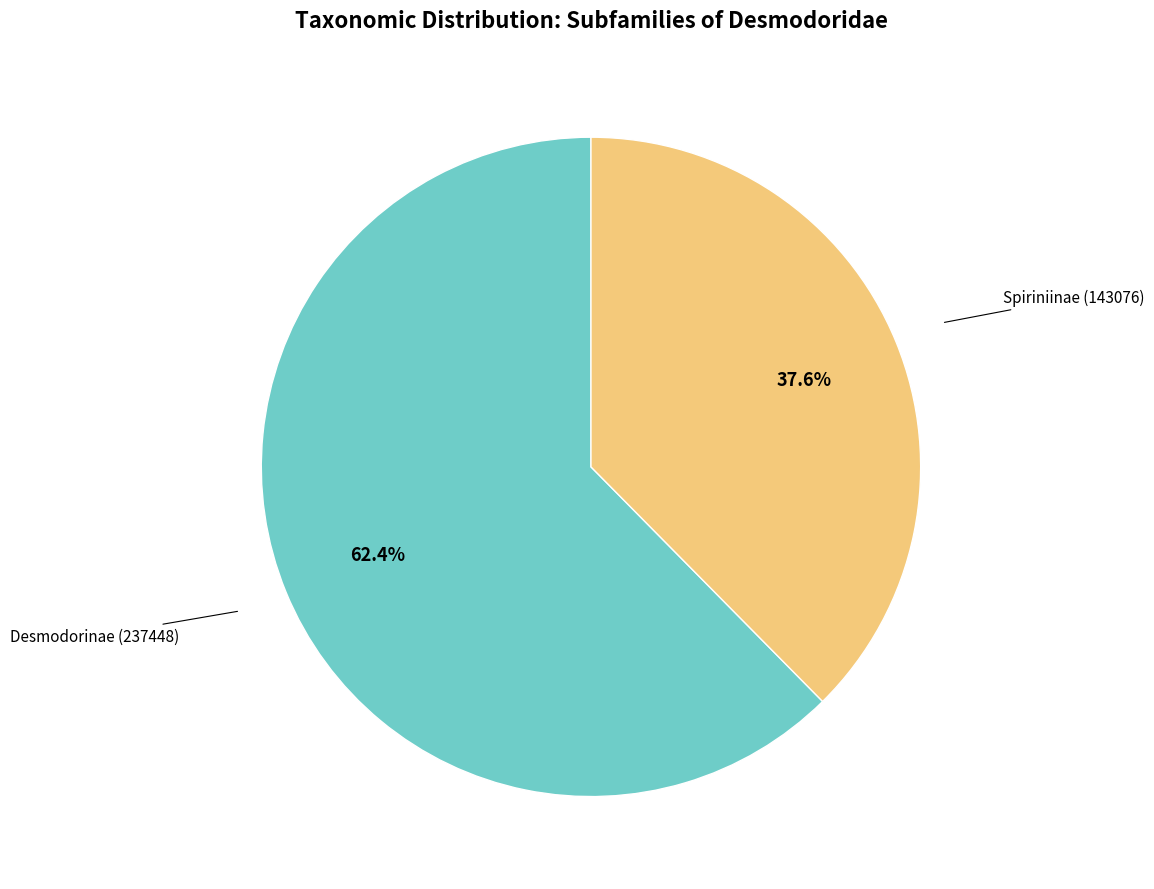

Does any single category account for the majority?

Yes